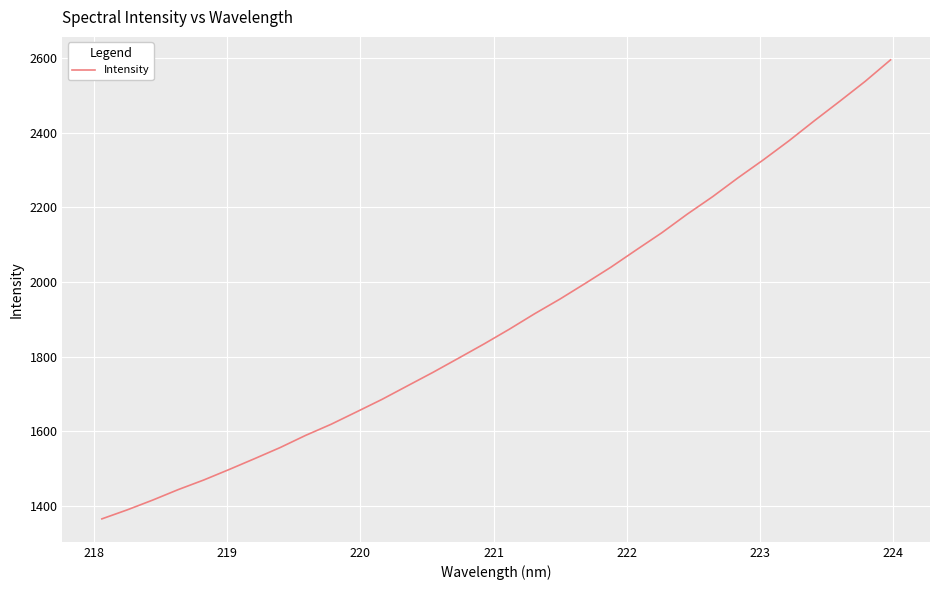

What is the minimum value shown in the chart?

1365.5